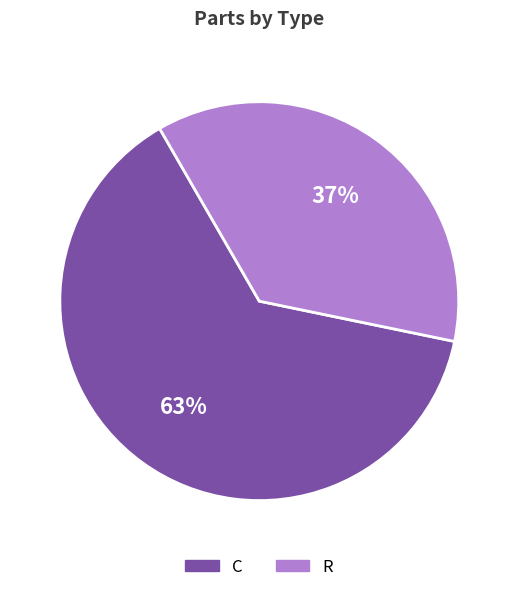

Rank the categories by value from lowest to highest.

R, C